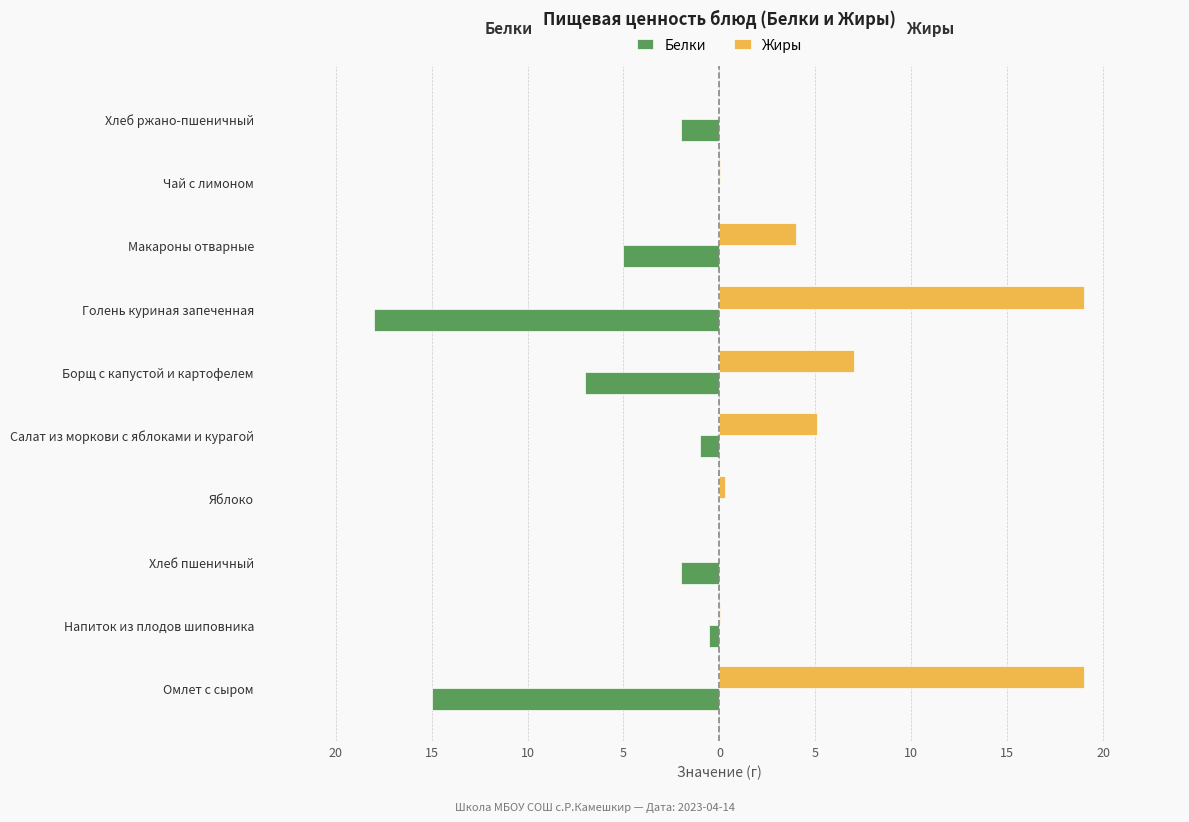

What is the difference between the maximum and second lowest values in the Жиры series?

19.0